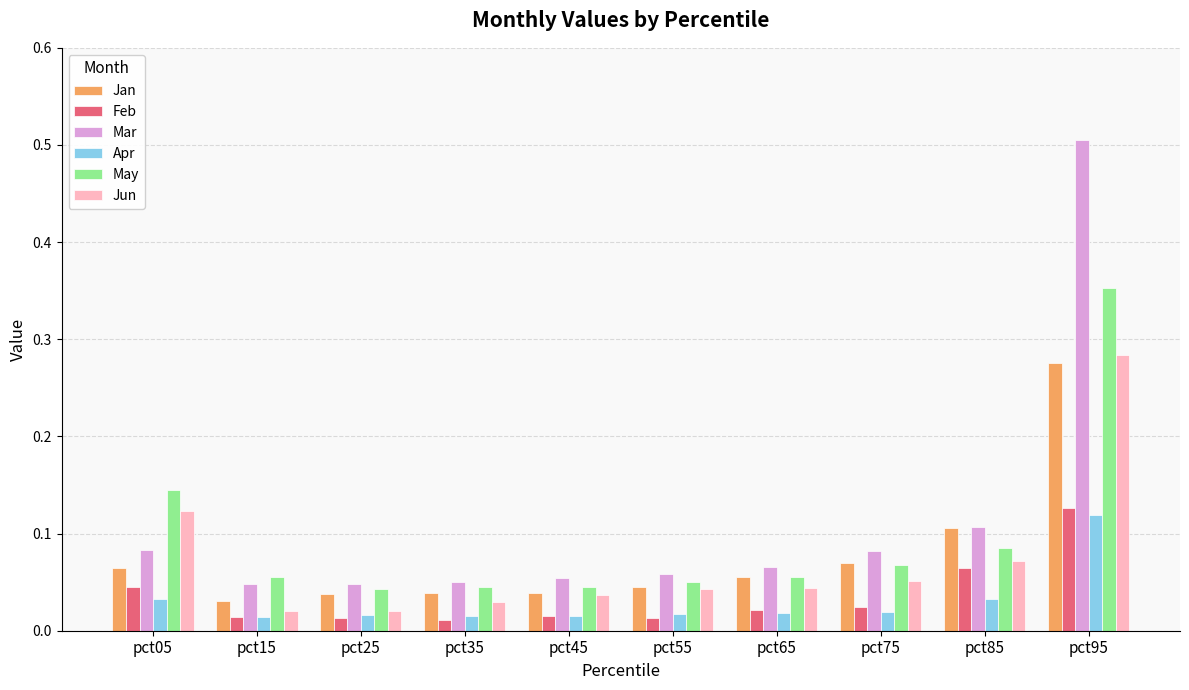

Which series has the largest total across all categories?

Mar